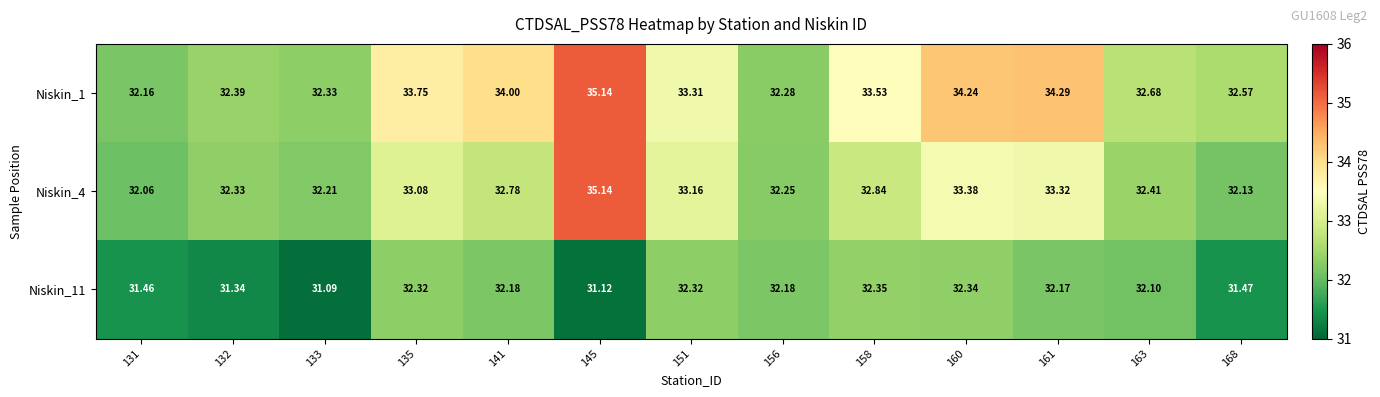

What is the spread (max minus min) of values at 158?

1.2